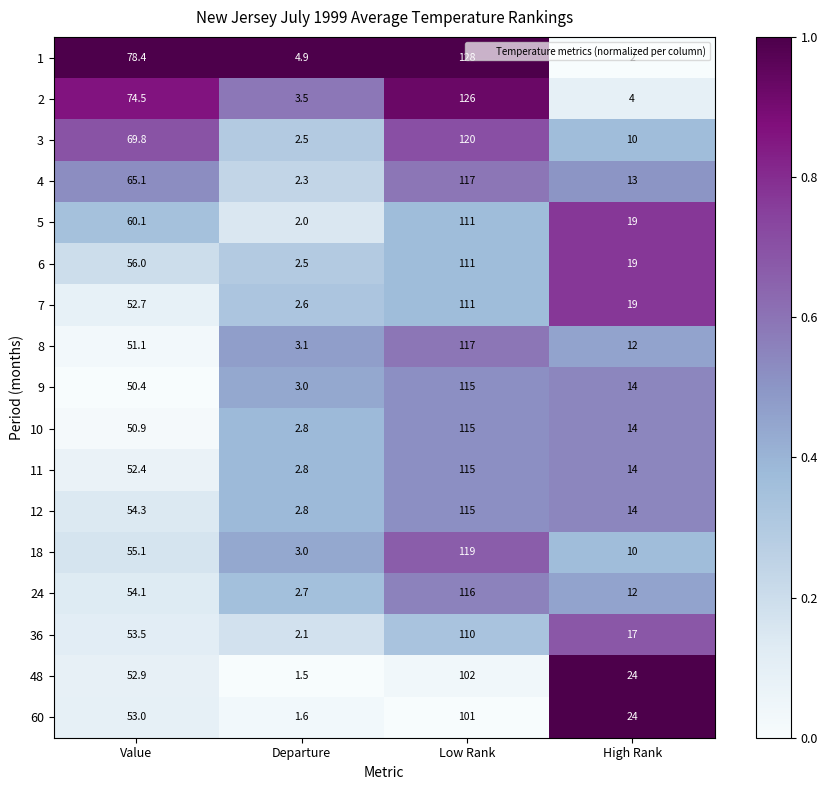

Which label corresponds to the largest value in the chart?

Low Rank